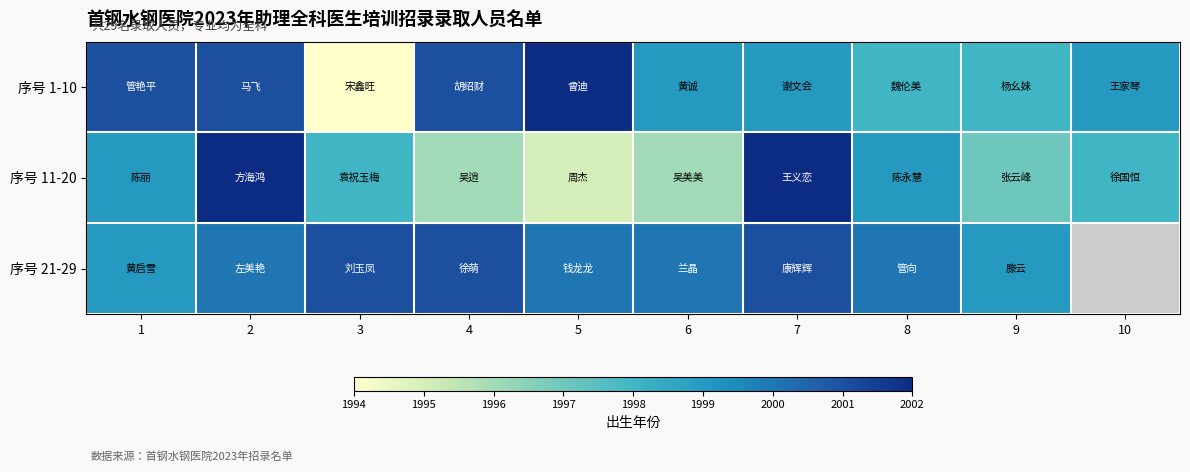

How many series are shown in this chart?

3